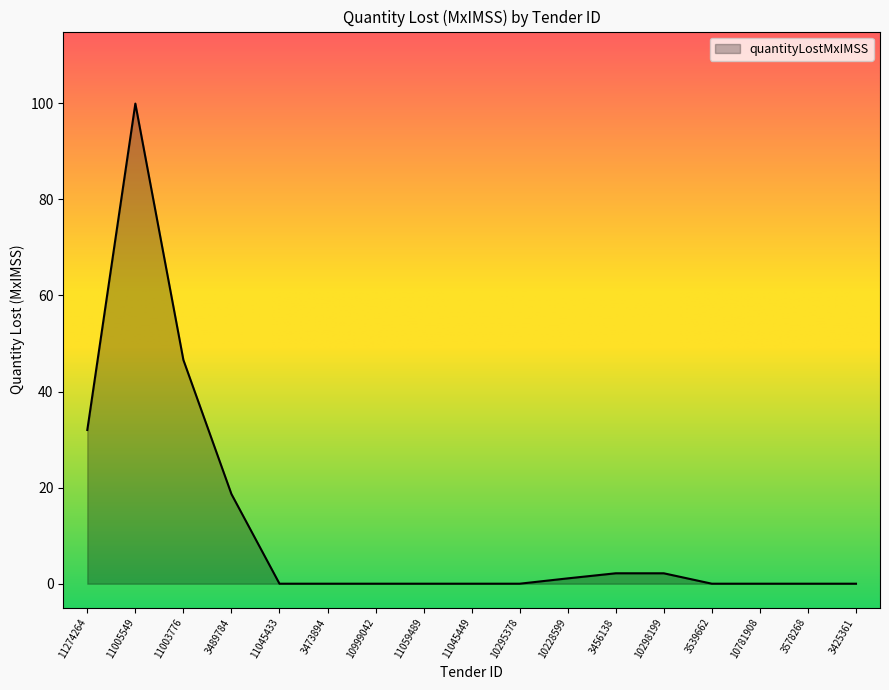

The chart shows a value of 18.7 at 3489784. True or false?

True